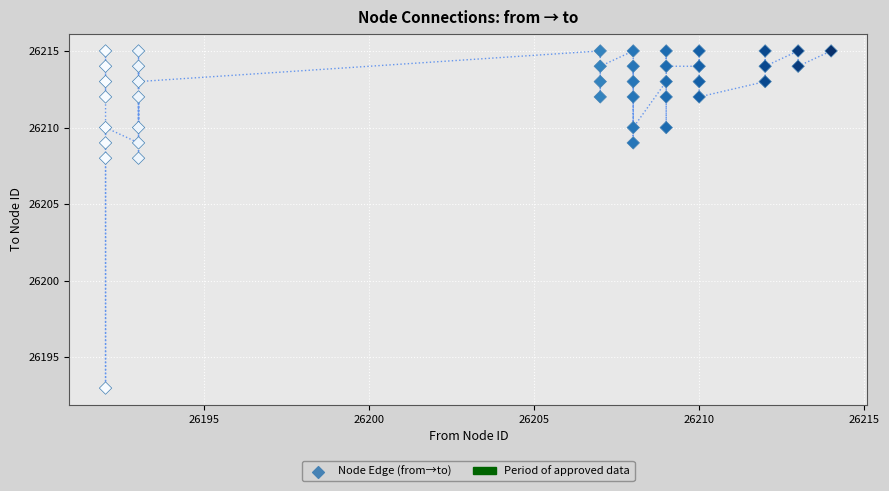

What is the range of Y values (max minus min)?

22